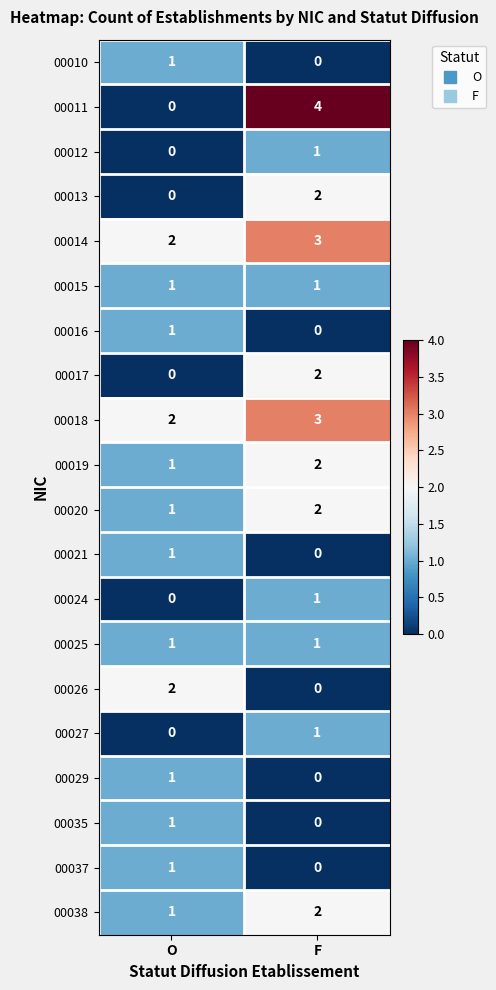

What is the sum of all 00020 values?

3